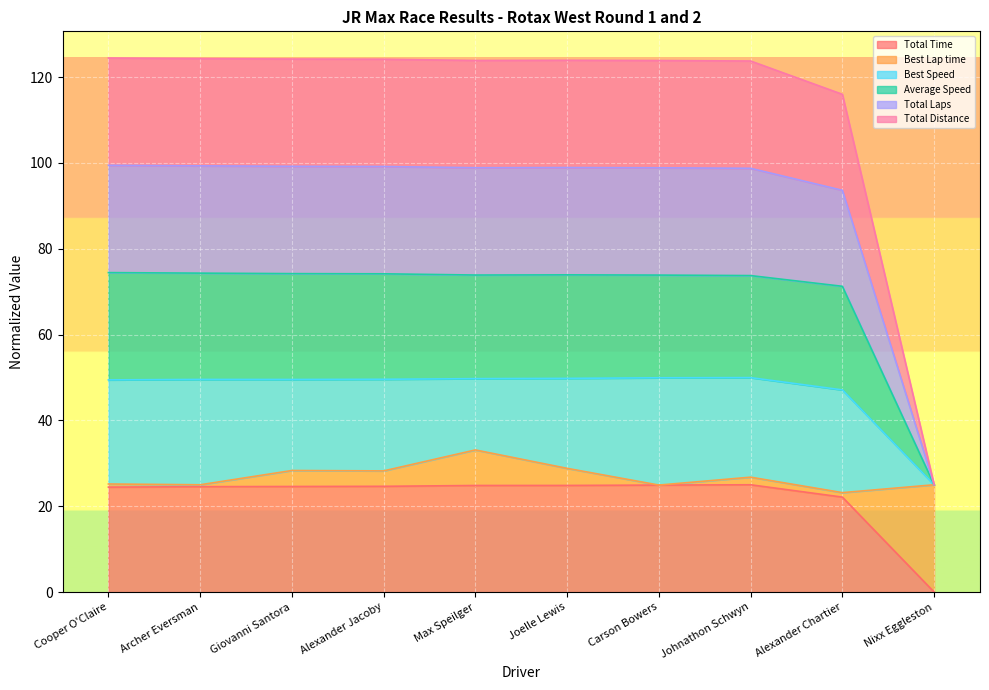

How many lines are shown in the chart?

6